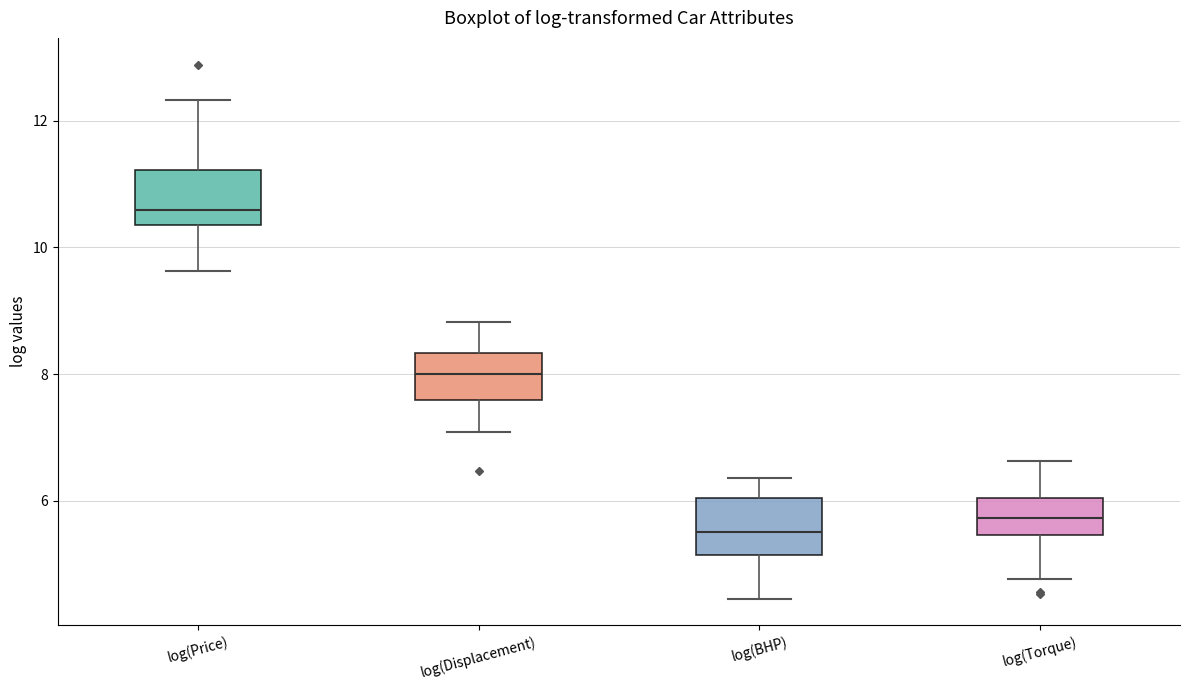

Where is the upper edge of the box for log(Price) on the y-axis? The values are not printed on the chart, so give them approximately, as read against the axis.

11.2